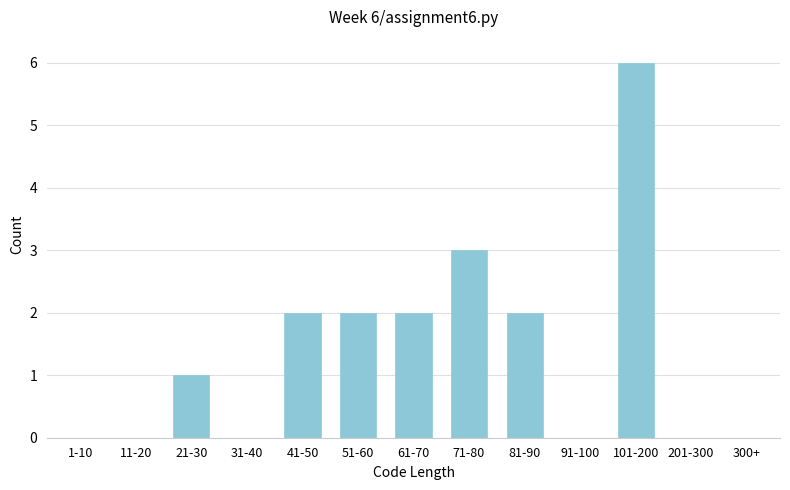

Reading left to right, transcribe all the data shown in this chart.

1-10=0	11-20=0	21-30=1	31-40=0	41-50=2	51-60=2	61-70=2	71-80=3	81-90=2	91-100=0	101-200=6	201-300=0	300+=0